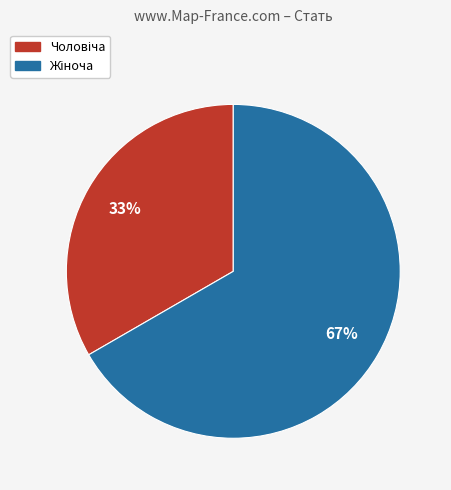

Does any single category account for the majority?

Yes